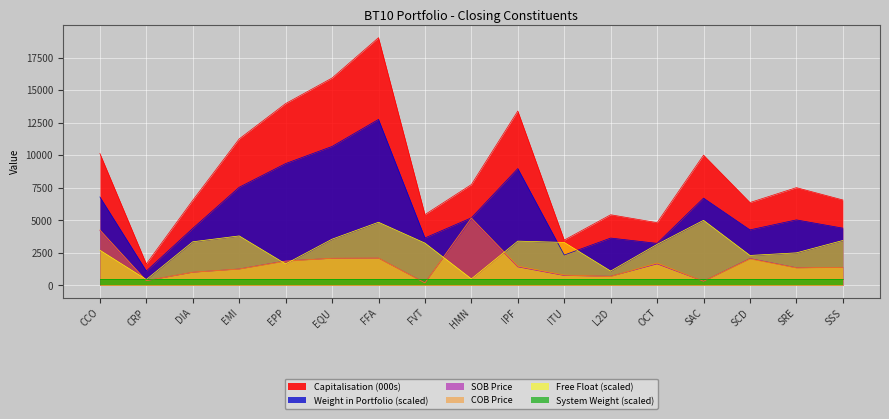

What is the spread (max minus min) of values at SAC?

9687.1